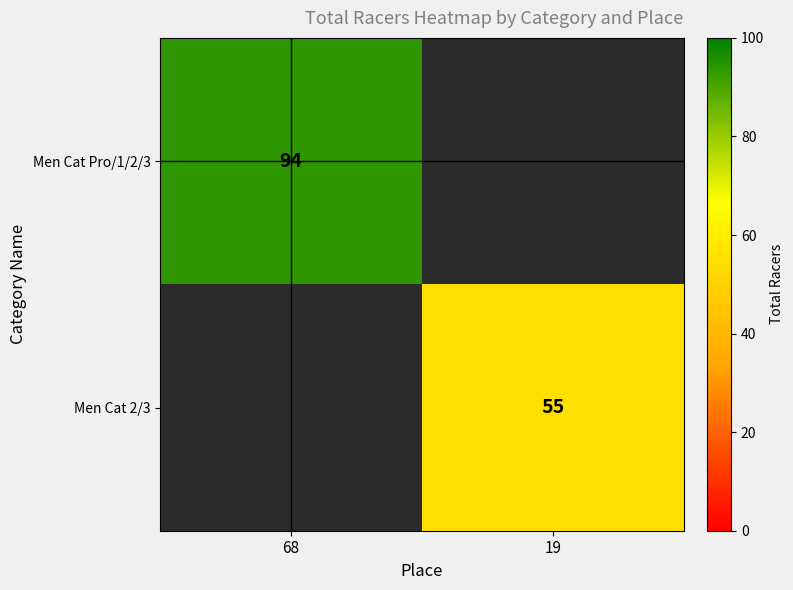

Is it true that Men Cat 2/3 equals 99 at 19?

False